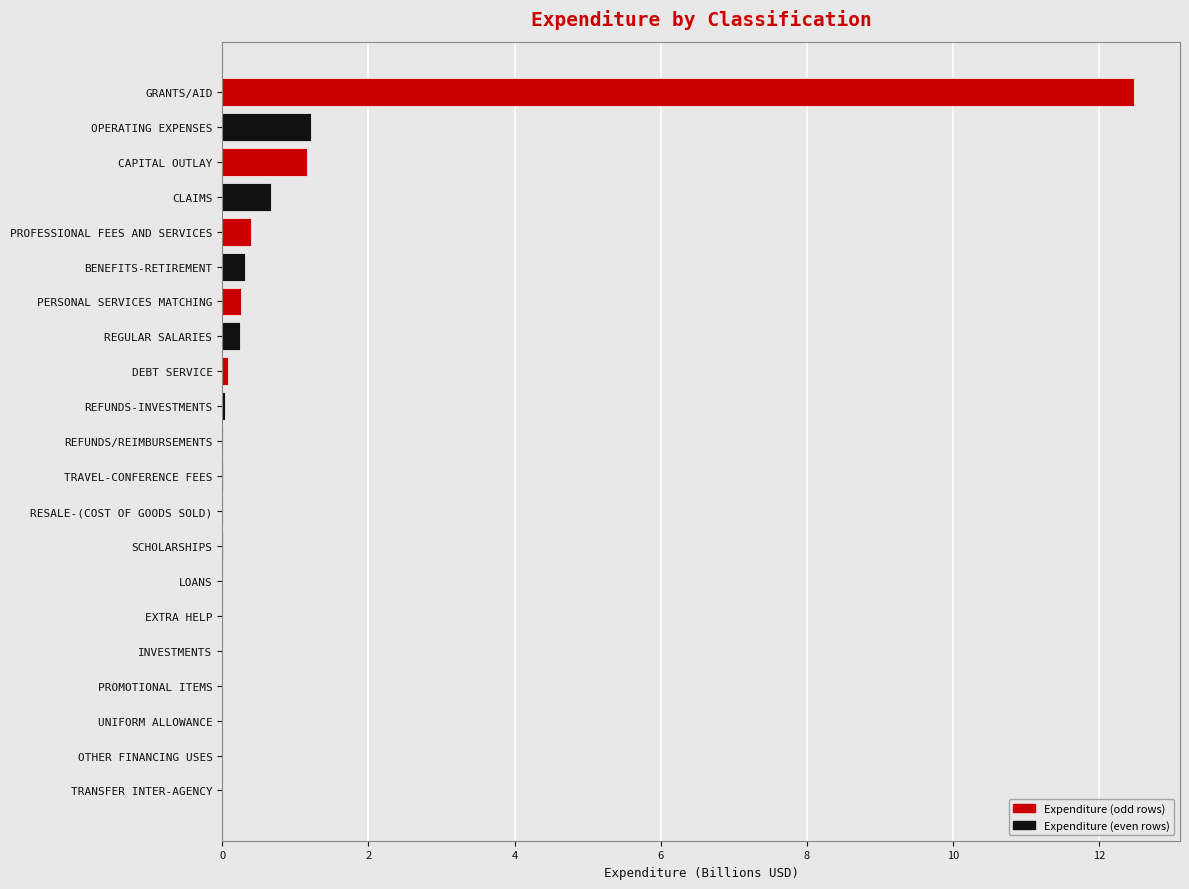

The chart shows a value of 0.3 at PERSONAL SERVICES MATCHING. True or false?

True